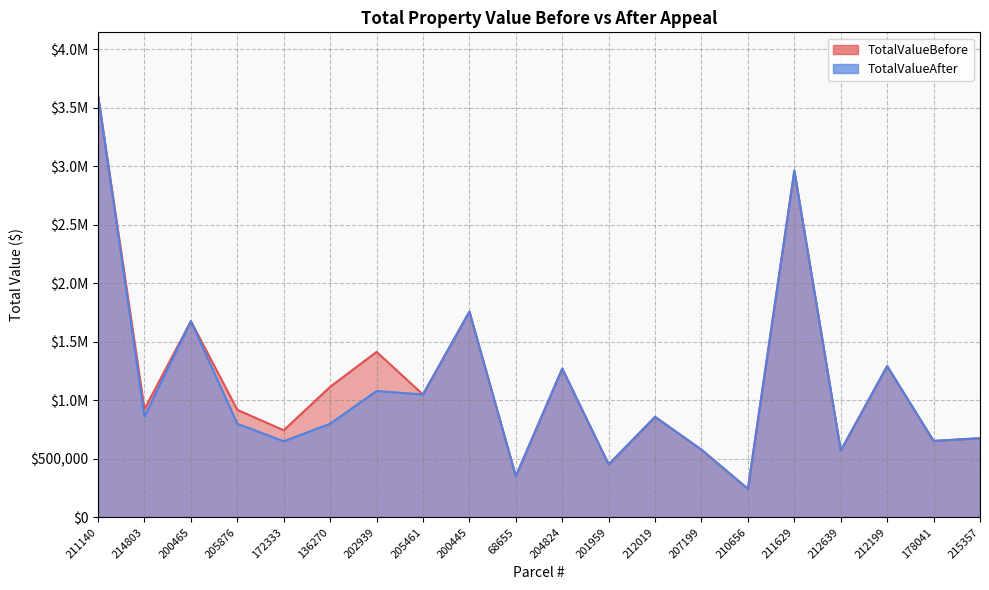

What is the total value across all series at 202939?

2494125